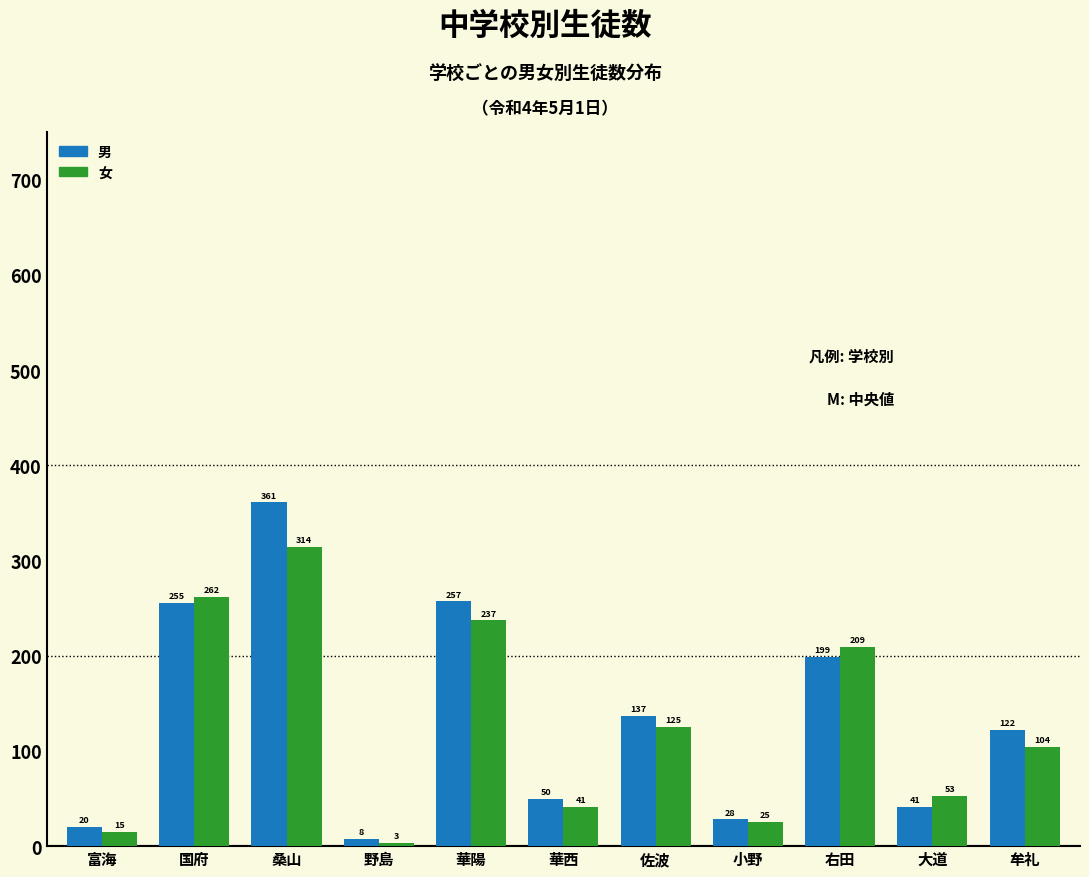

Reading left to right, transcribe all the data shown in this chart.

男: 富海=20	国府=255	桑山=361	野島=8	華陽=257	華西=50	佐波=137	小野=28	右田=199	大道=41	牟礼=122
女: 富海=15	国府=262	桑山=314	野島=3	華陽=237	華西=41	佐波=125	小野=25	右田=209	大道=53	牟礼=104